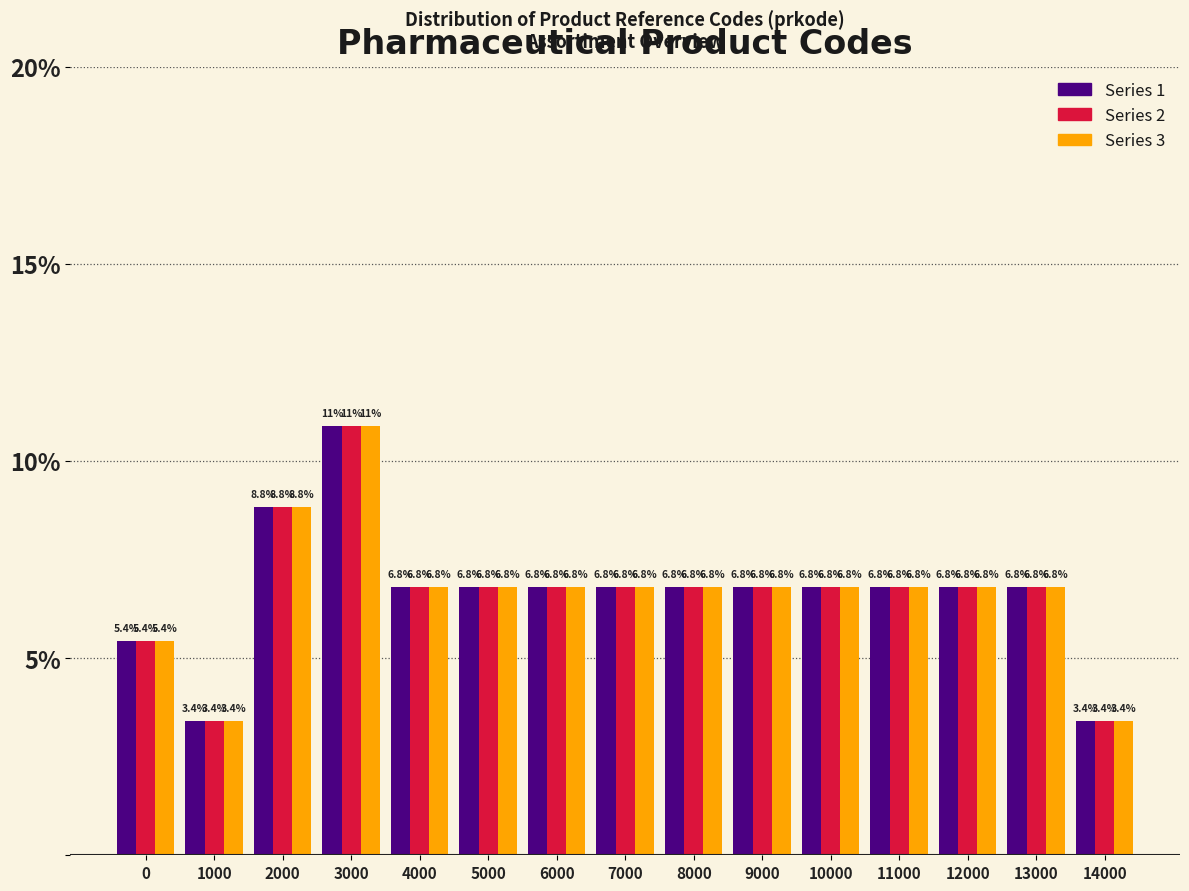

What are all the series names shown in the legend?

Series 1, Series 2, Series 3